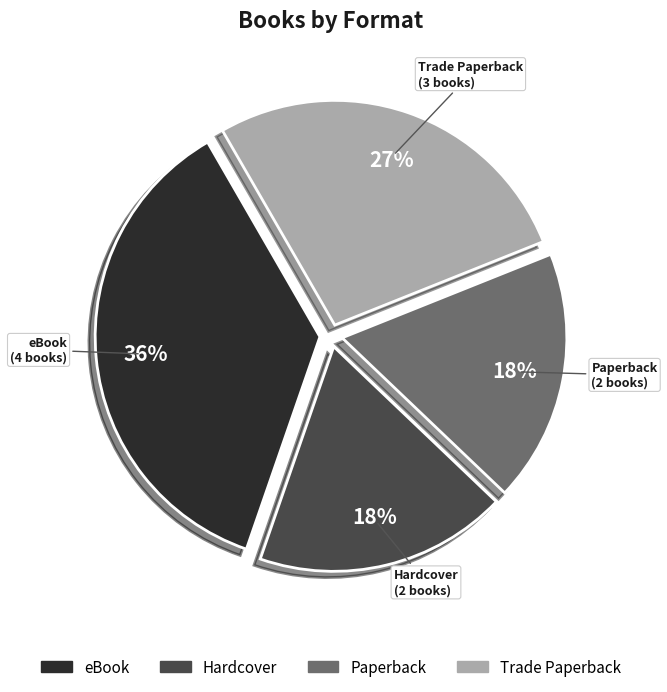

Does any single category account for the majority?

No